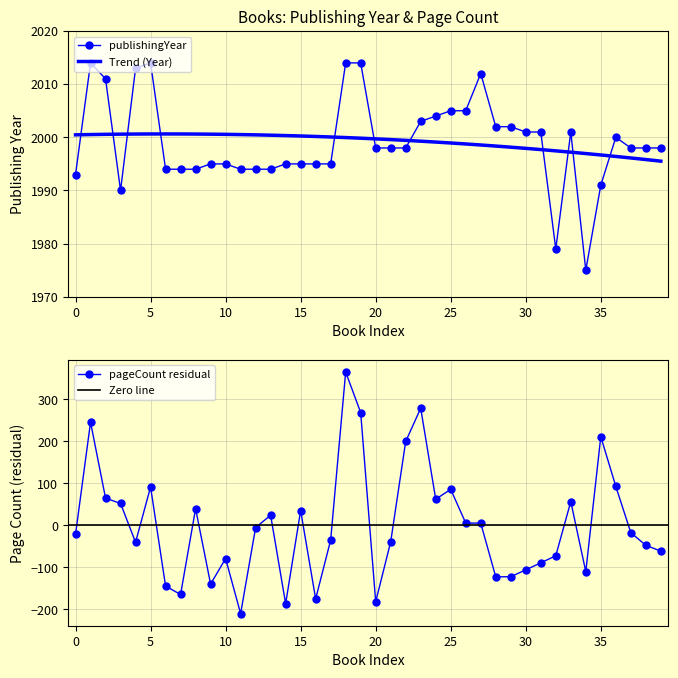

What is the maximum value for publishingYear?

2014.0